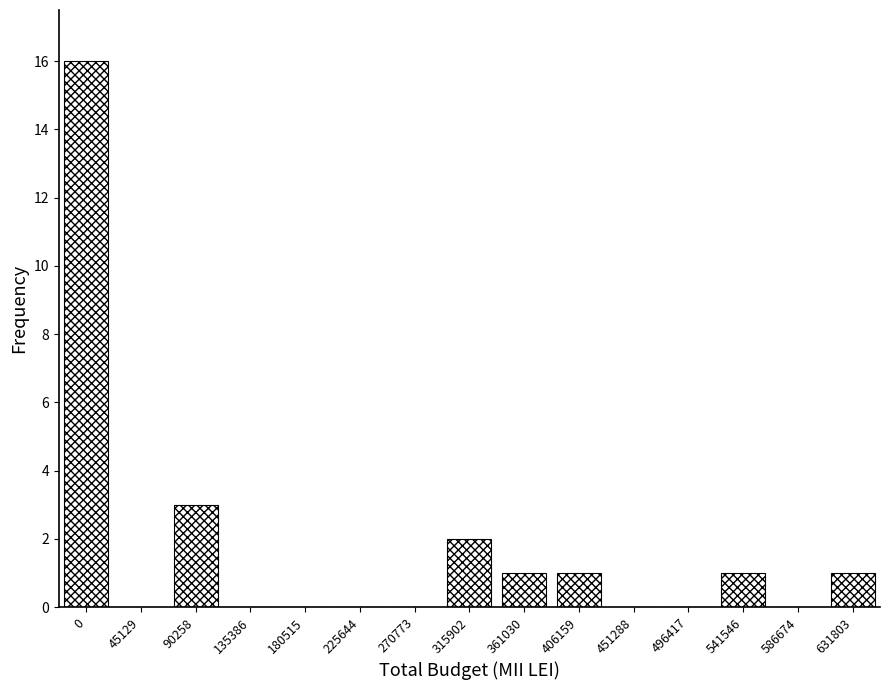

Reading right to left, what are all the values shown in this chart?

631803=1	586674=0	541546=1	496417=0	451288=0	406159=1	361030=1	315902=2	270773=0	225644=0	180515=0	135386=0	90258=3	45129=0	0=16